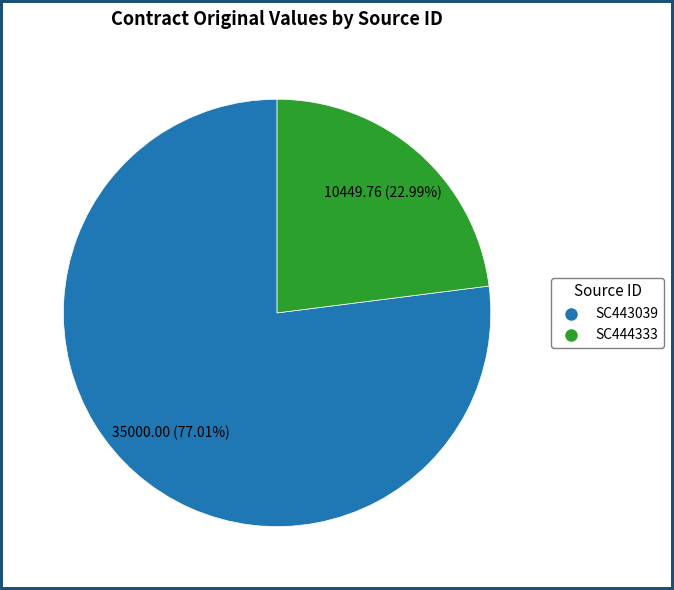

What is the largest slice in the pie chart?

SC443039